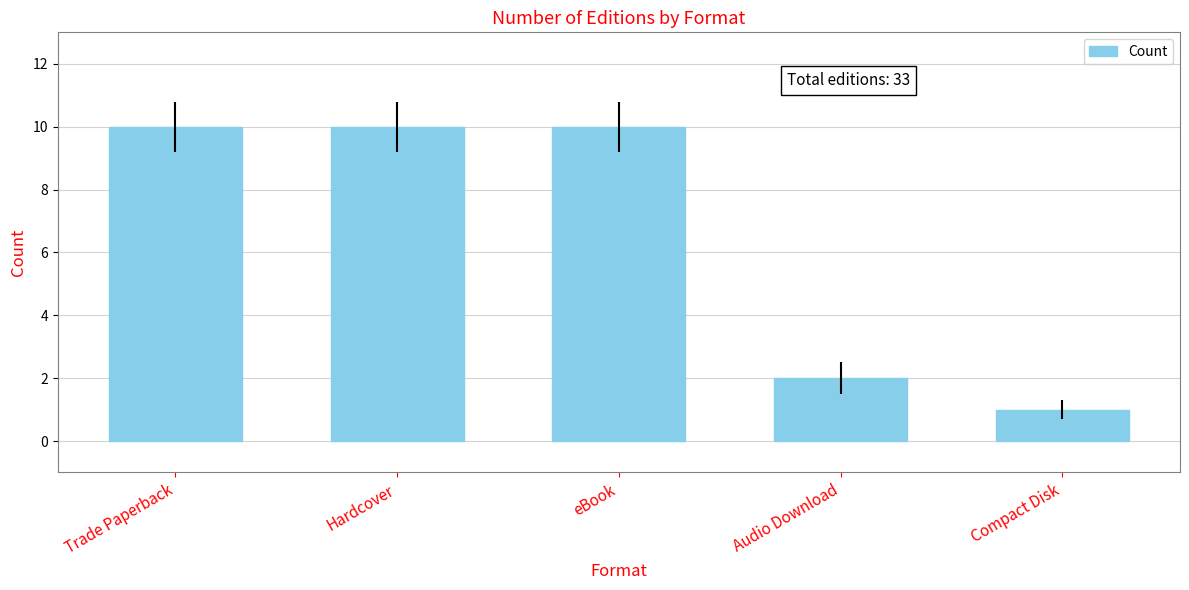

What is the difference between the maximum and minimum values?

9